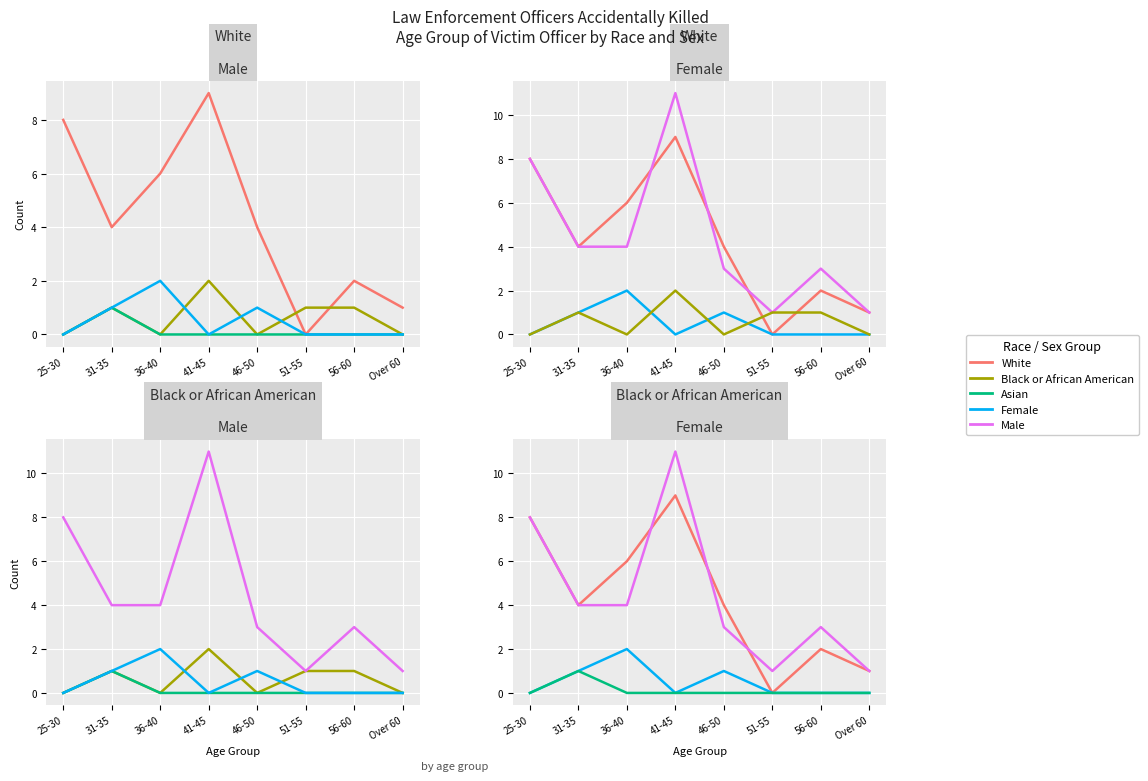

What is the label of the 4th point from the left?

41-45